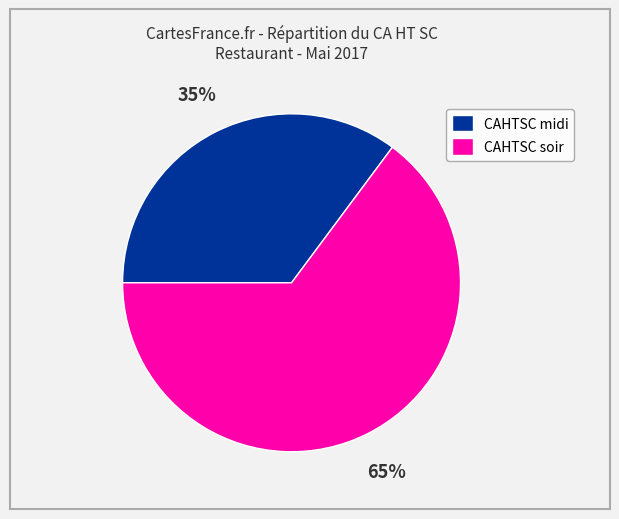

What is the smallest slice in the pie chart?

CAHTSC midi